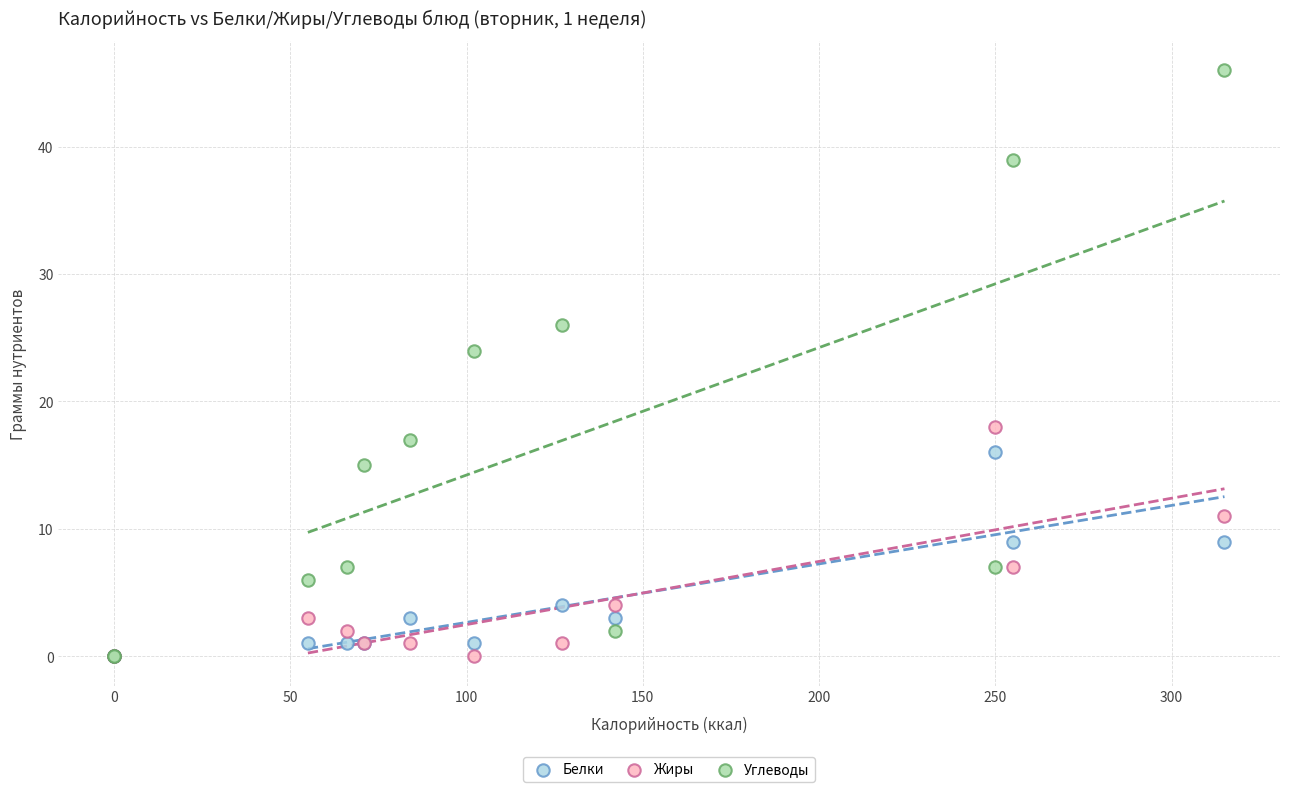

Which series contains the highest Y value?

Углеводы